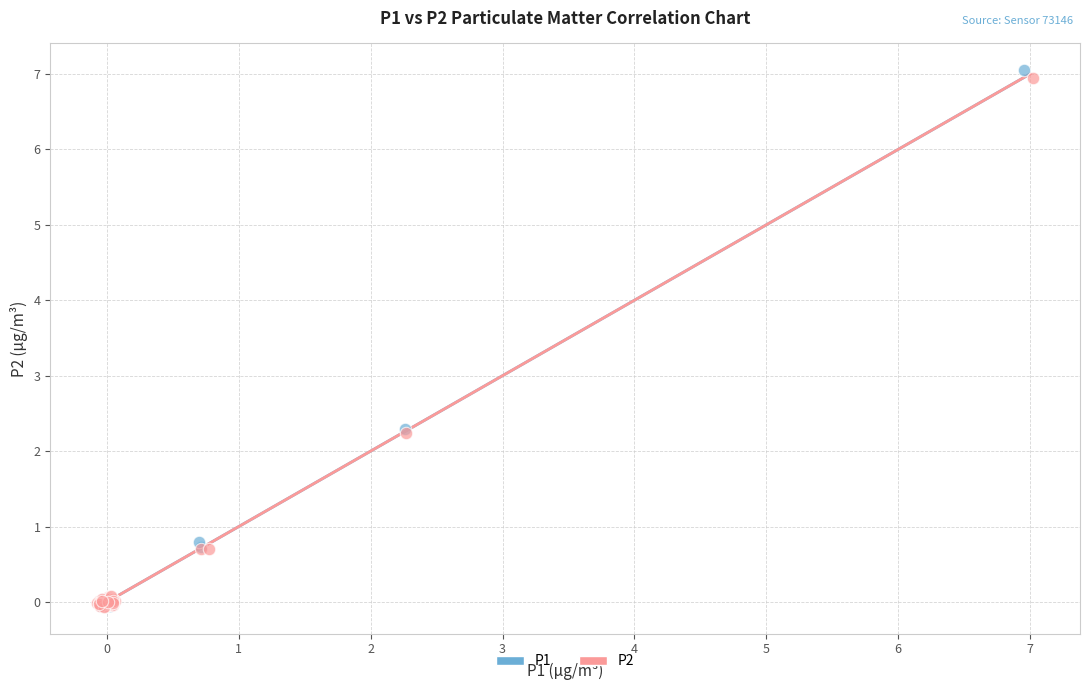

Which series has the widest spread of Y values?

P1